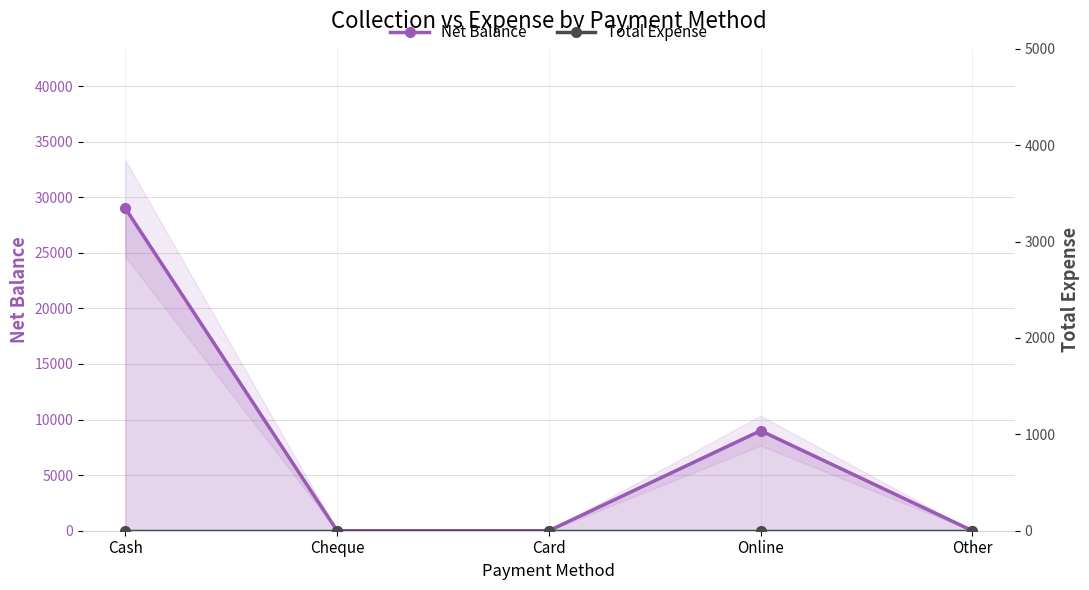

Reading left to right, what are all the values shown in this chart?

Net Balance: 29000	0	0	9000	0
Total Expense: 0	0	0	0	0